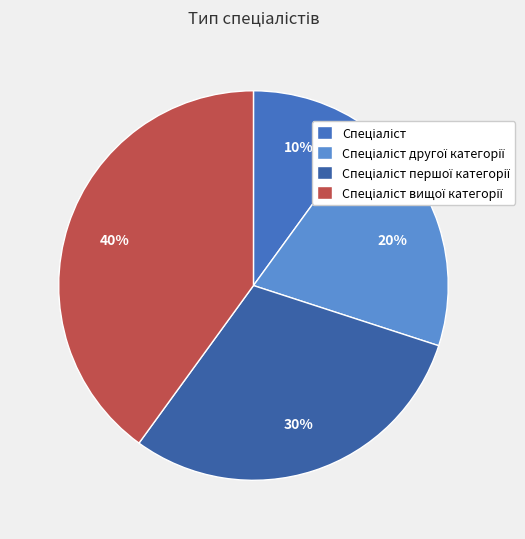

What is the largest slice in the pie chart?

Спеціаліст вищої категорії